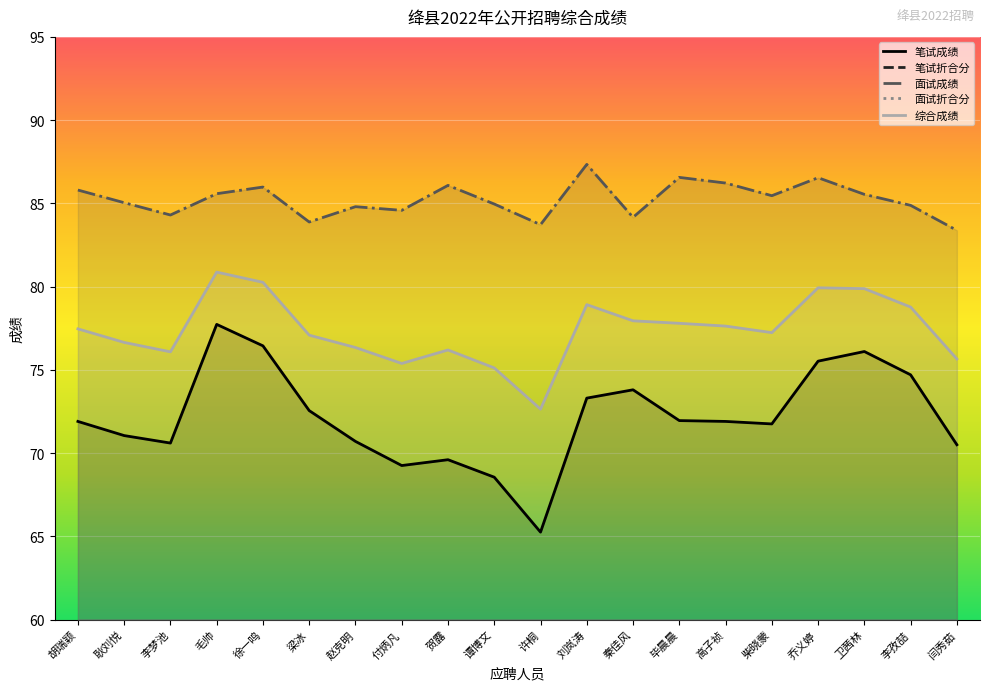

Which series has the largest total across all categories?

面试成绩